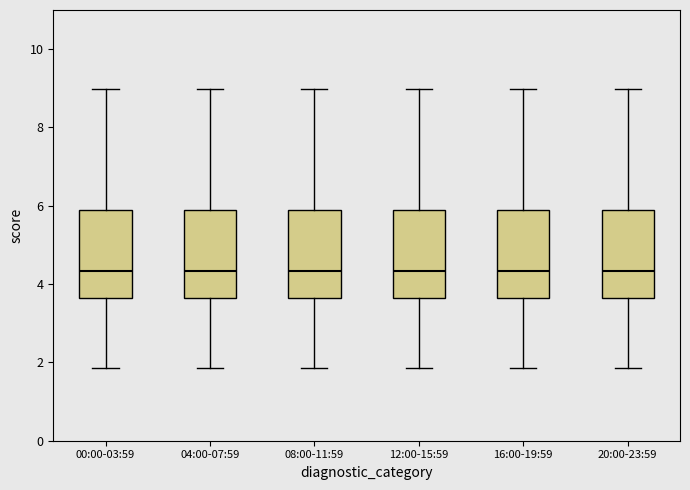

Reading left to right, transcribe this box plot: for each box, give where its median line is, the range the box spans, and where its two whiskers end, as read against the y-axis. The values are not printed on the chart, so give them approximately, as read against the axis.

00:00-03:59: median 4.4, box 3.6 to 5.8, whiskers 1.8 to 9.0
04:00-07:59: median 4.4, box 3.6 to 5.8, whiskers 1.8 to 9.0
08:00-11:59: median 4.4, box 3.6 to 5.8, whiskers 1.8 to 9.0
12:00-15:59: median 4.4, box 3.6 to 5.8, whiskers 1.8 to 9.0
16:00-19:59: median 4.4, box 3.6 to 5.8, whiskers 1.8 to 9.0
20:00-23:59: median 4.4, box 3.6 to 5.8, whiskers 1.8 to 9.0